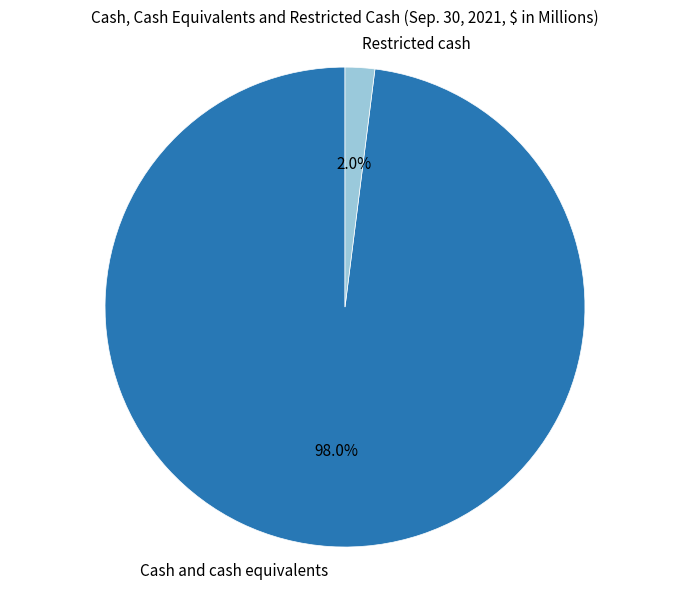

Which has a higher value, Cash and cash equivalents or Restricted cash?

Cash and cash equivalents